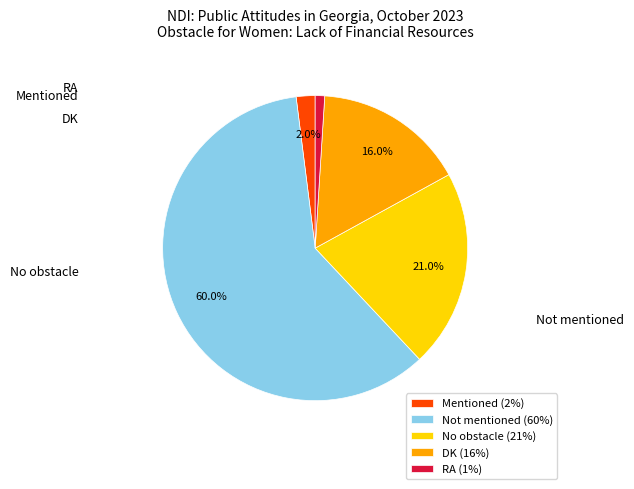

Count the number of slices in the pie.

5